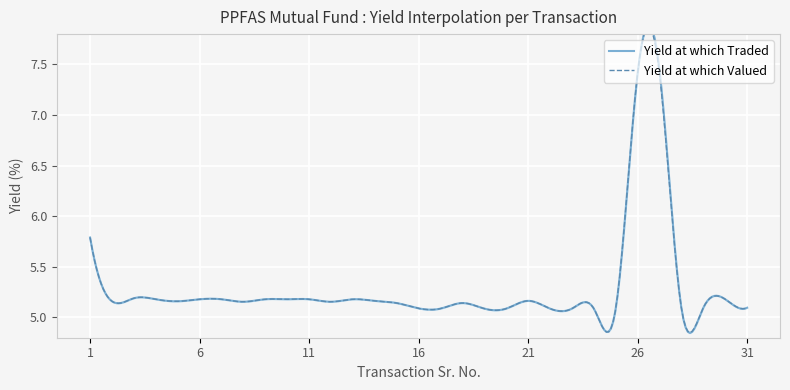

True or false: Yield at which Valued and Yield at which Traded cross at least once.

False